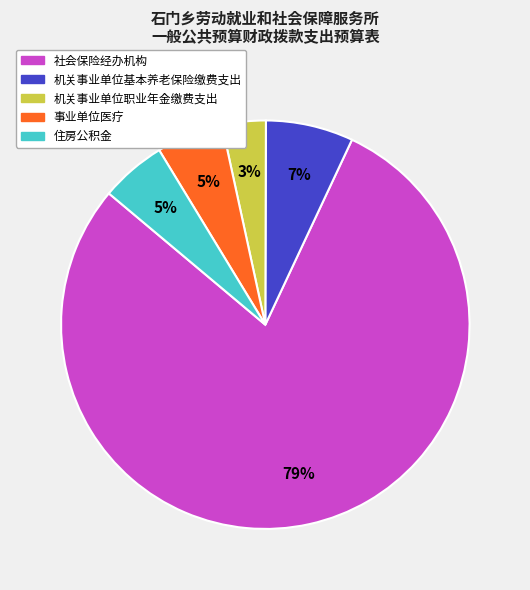

What percentage is the 机关事业单位职业年金缴费支出 slice, to the nearest percent?

3%